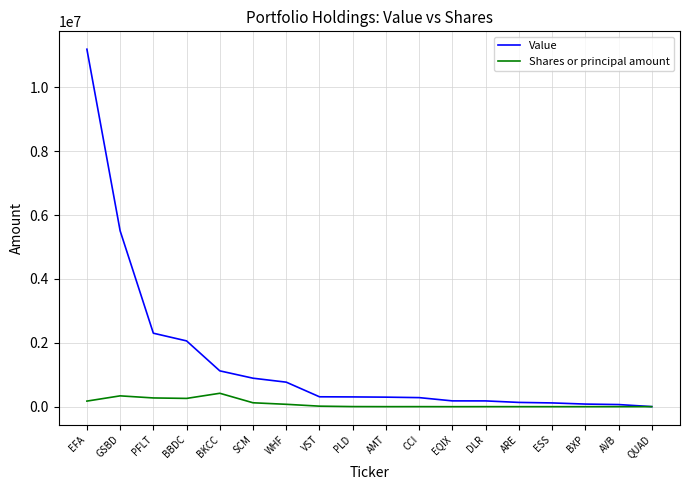

What is the maximum value shown in the chart?

11193000